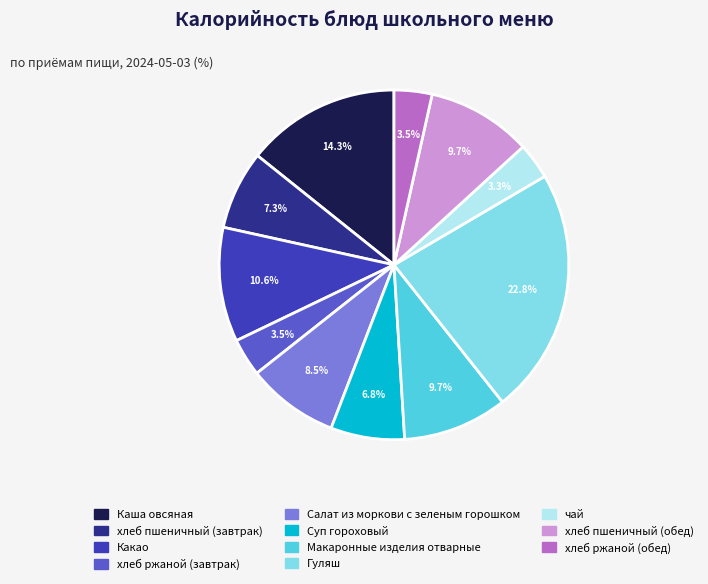

The Какао slice represents 25% of the pie. True or false?

False